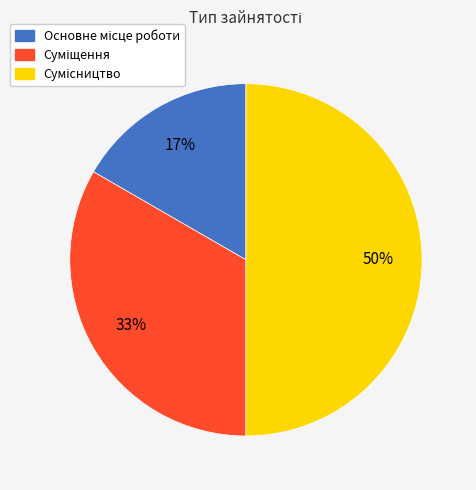

To the nearest percent, what is the difference between the largest and smallest slice percentages?

33%